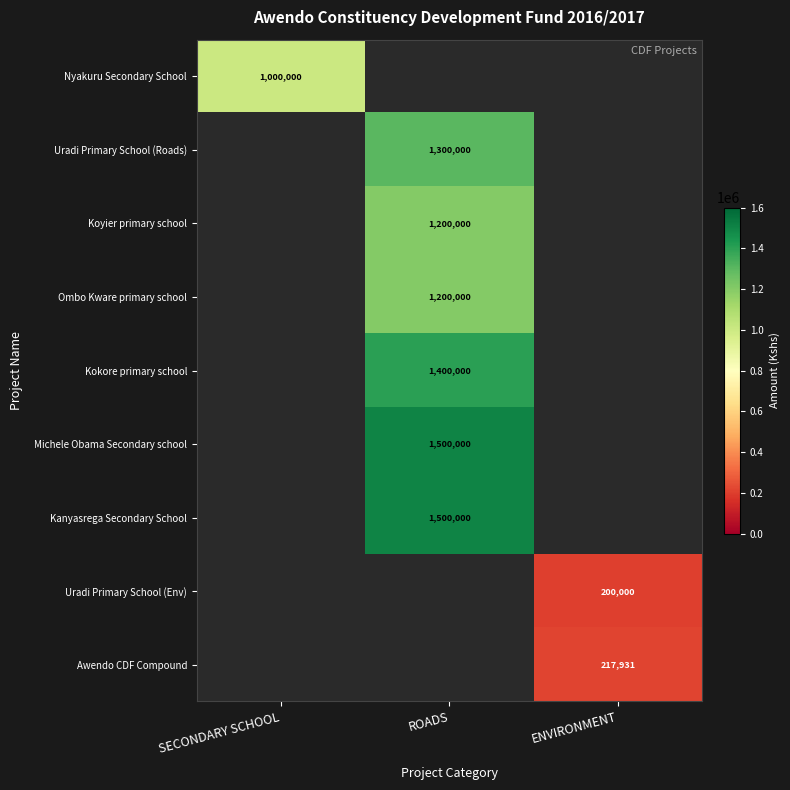

Is the value of Uradi Primary School (Env) at ENVIRONMENT greater than the value of Michele Obama Secondary school at ROADS?

No